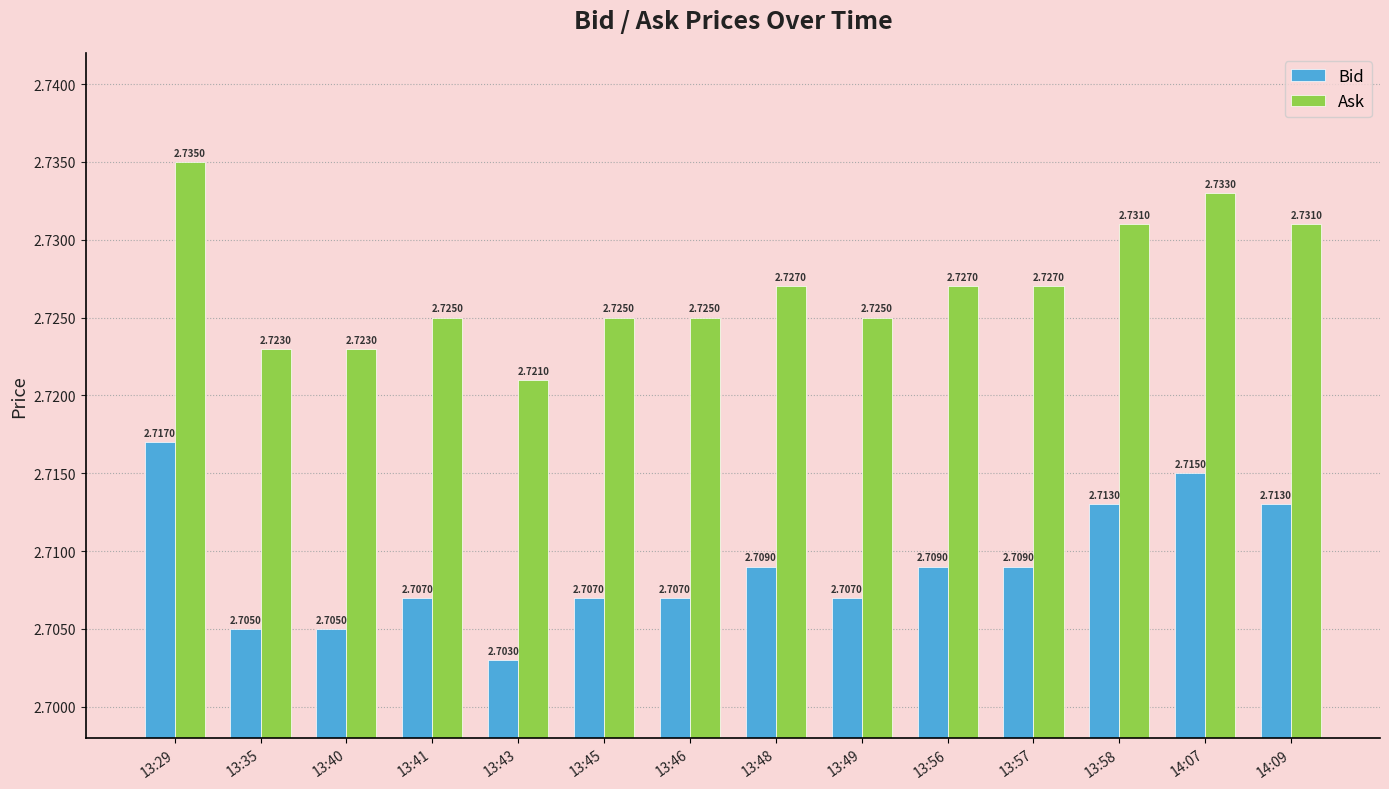

Rank the series by their average value, from lowest to highest.

Bid, Ask